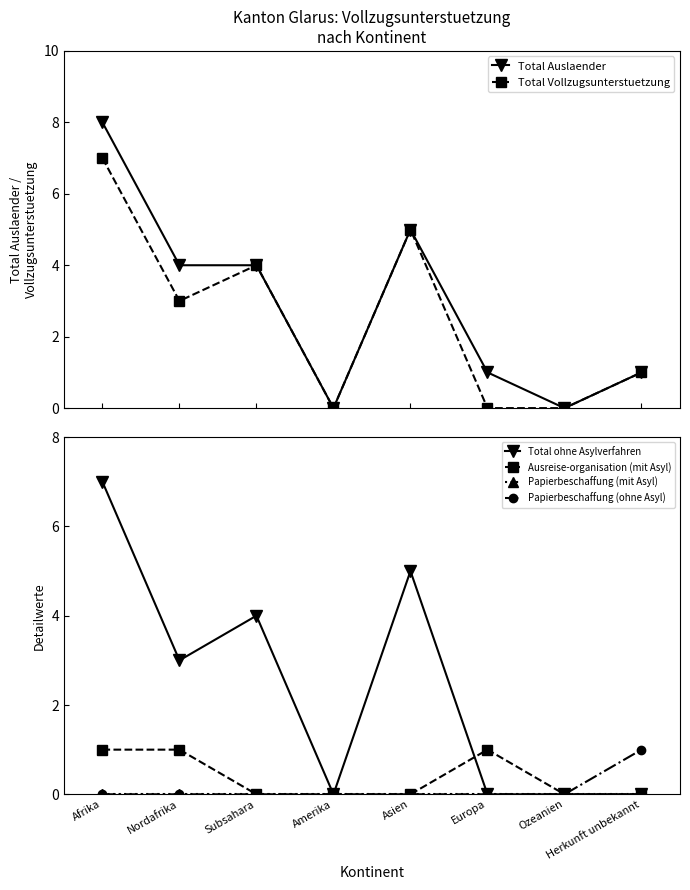

What is the sum of the Ausreise-organisation (mit Asyl) values at Subsahara and Afrika?

1